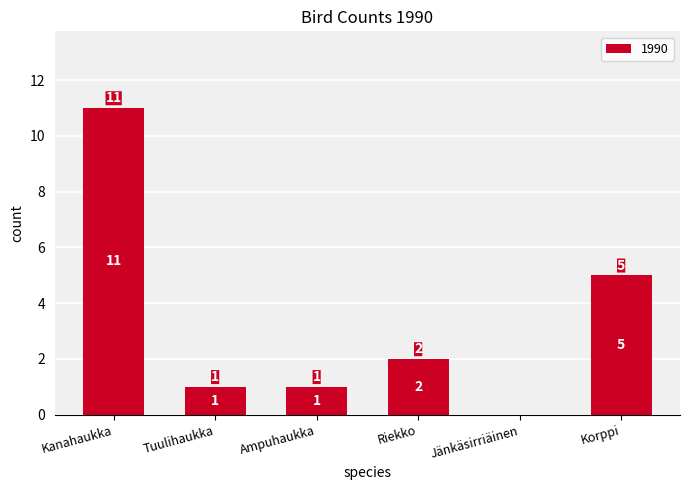

What is the difference between the values at Kanahaukka and Jänkäsirriäinen?

11